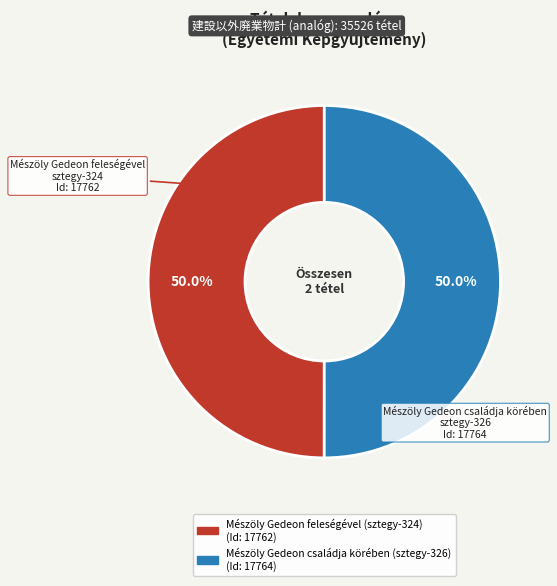

How many segments does this pie chart have?

2